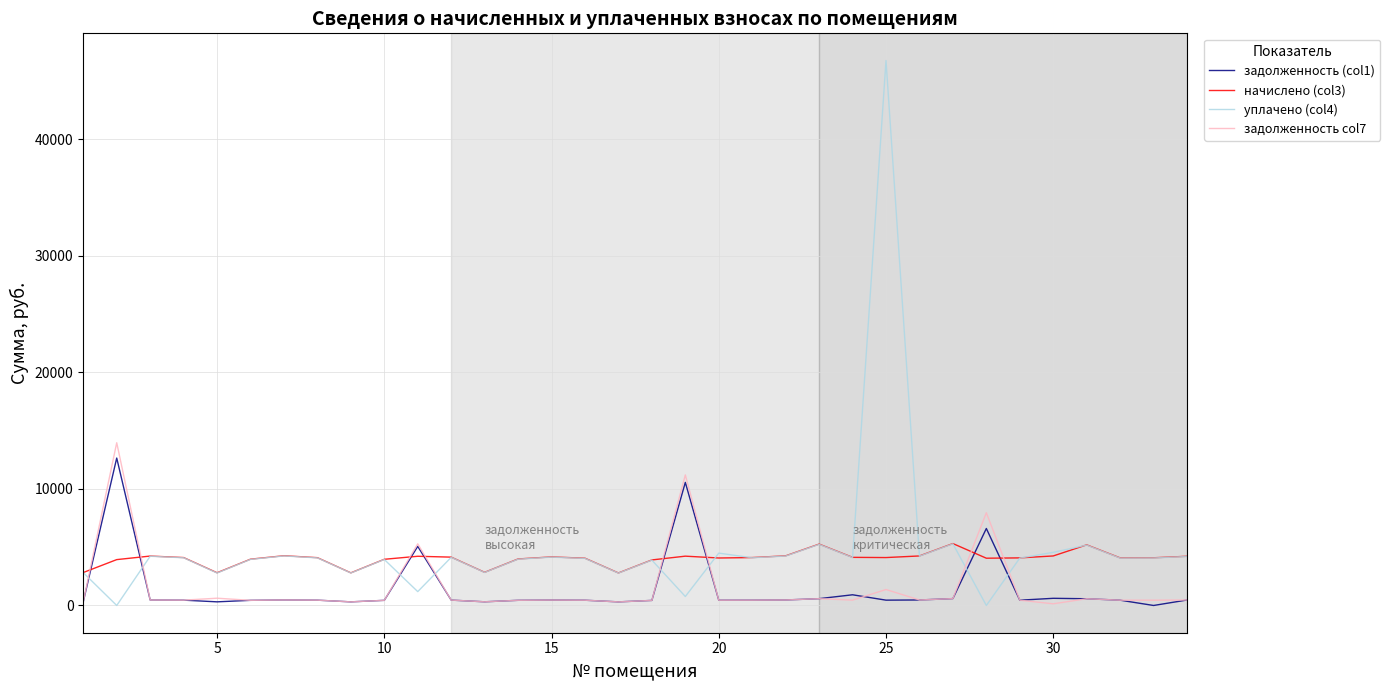

Which series ends up on top after the final intersection of начислено (col3) and задолженность col7?

начислено (col3)